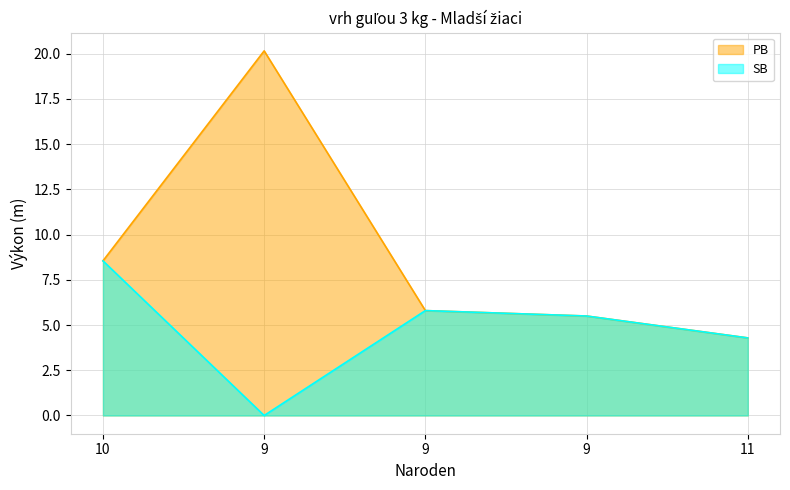

Between 9 and 9, which is larger?

9